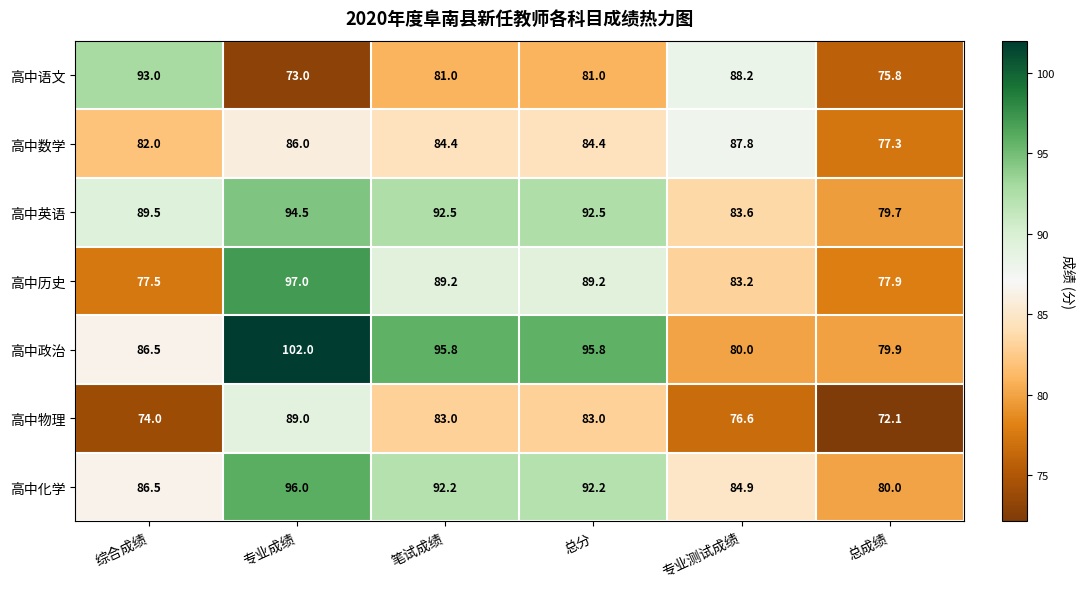

At which category is the sum across all series the highest?

专业成绩